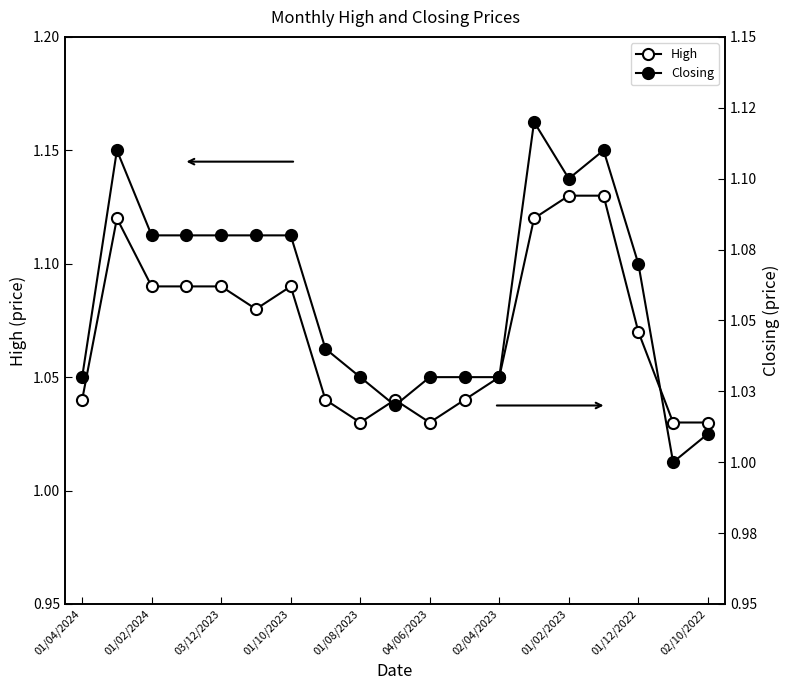

What is the total value across all series at 02/10/2022?

2.0